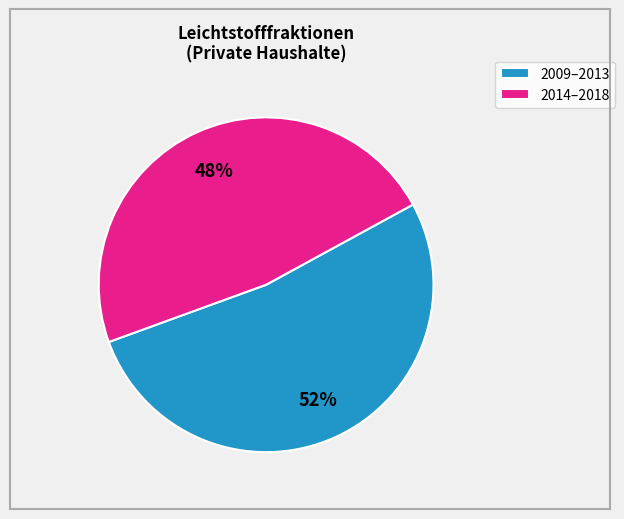

To the nearest percent, what portion does 2009–2013 represent?

52%